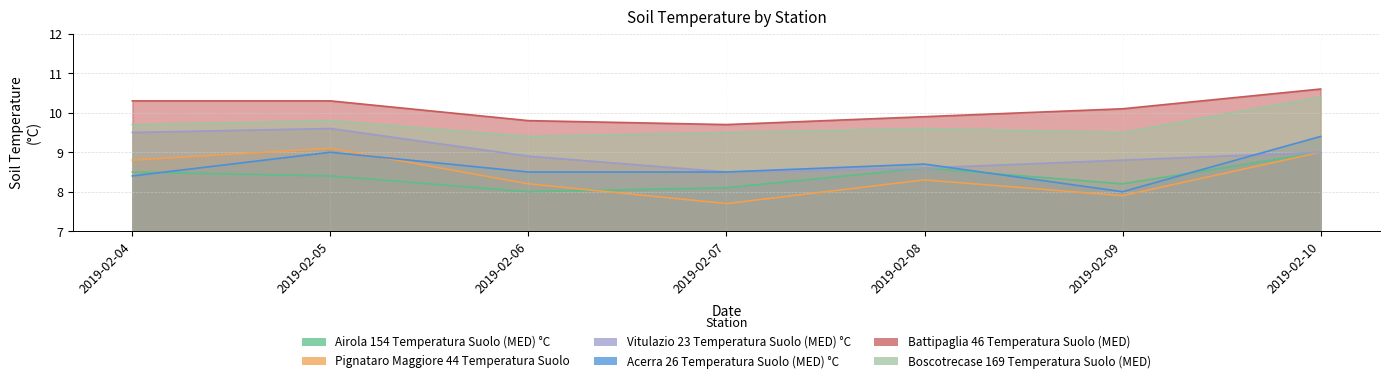

True or false: Pignataro Maggiore 44 Temperatura Suolo and Vitulazio 23 Temperatura Suolo (MED) °C intersect in this chart.

False